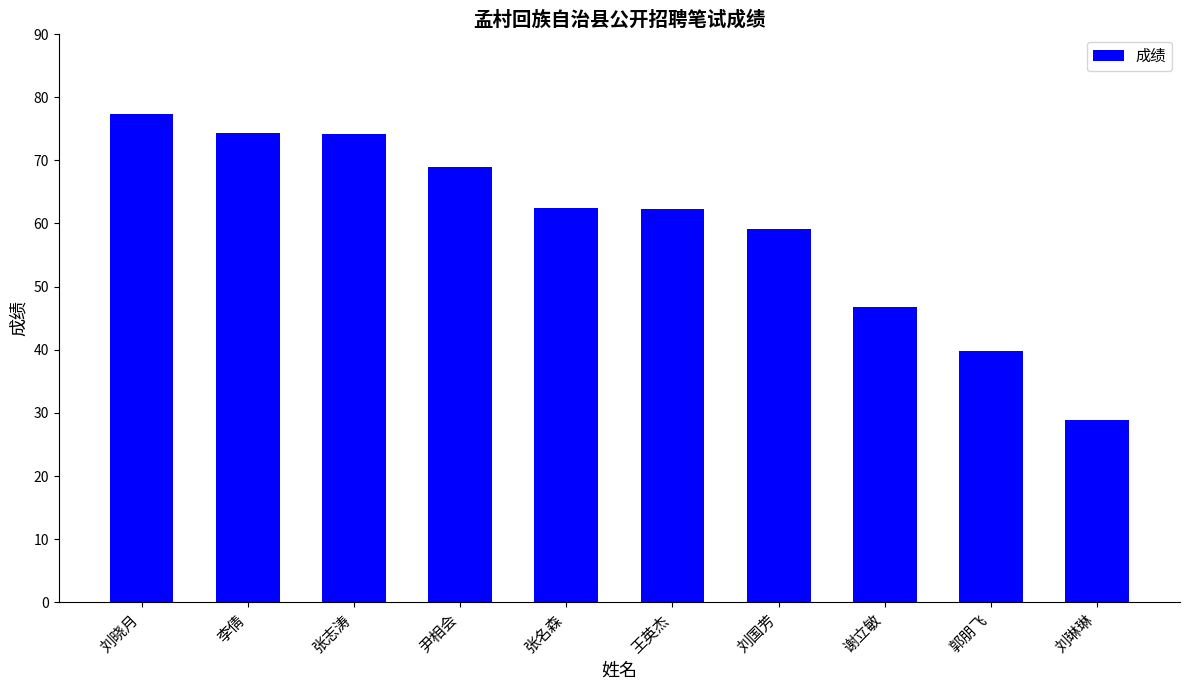

What is the smallest value displayed?

28.9